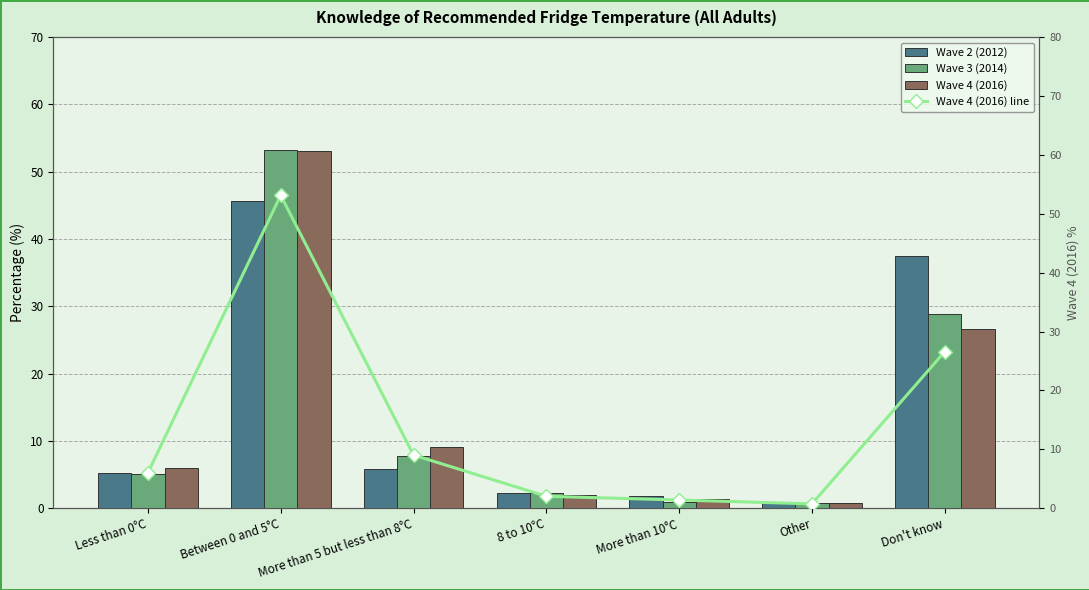

What is the average value of the Wave 4 (2016) series?

14.1